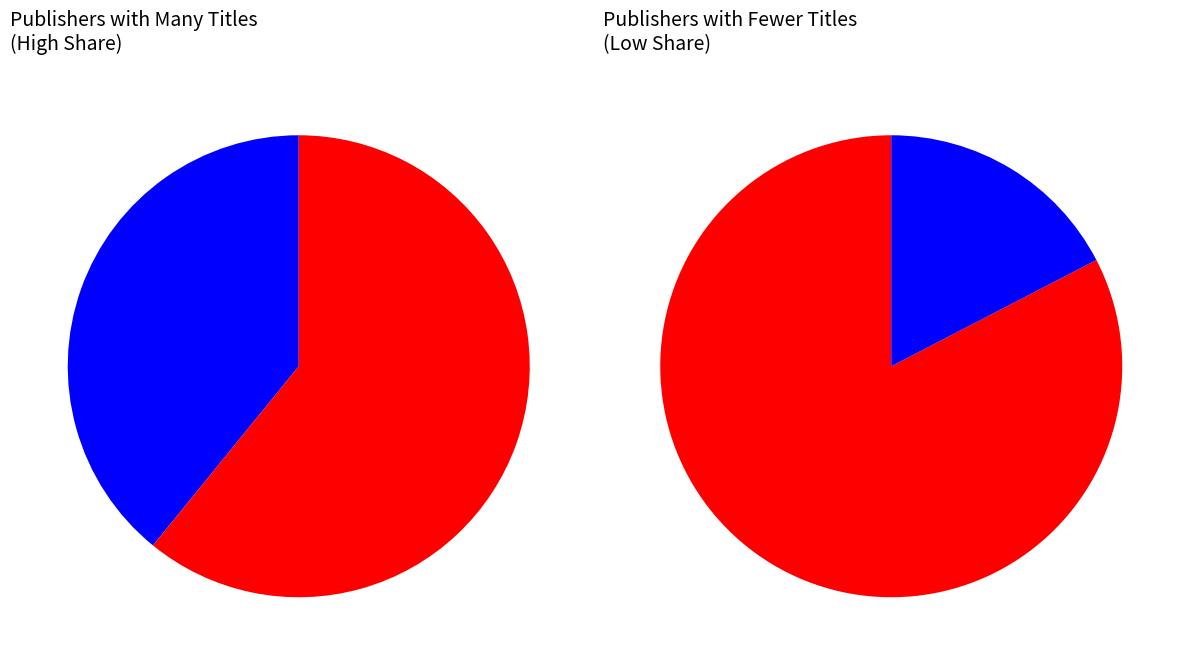

To the nearest percent, what is the combined percentage of Simon Spotlight and Dreamtivity?

43%